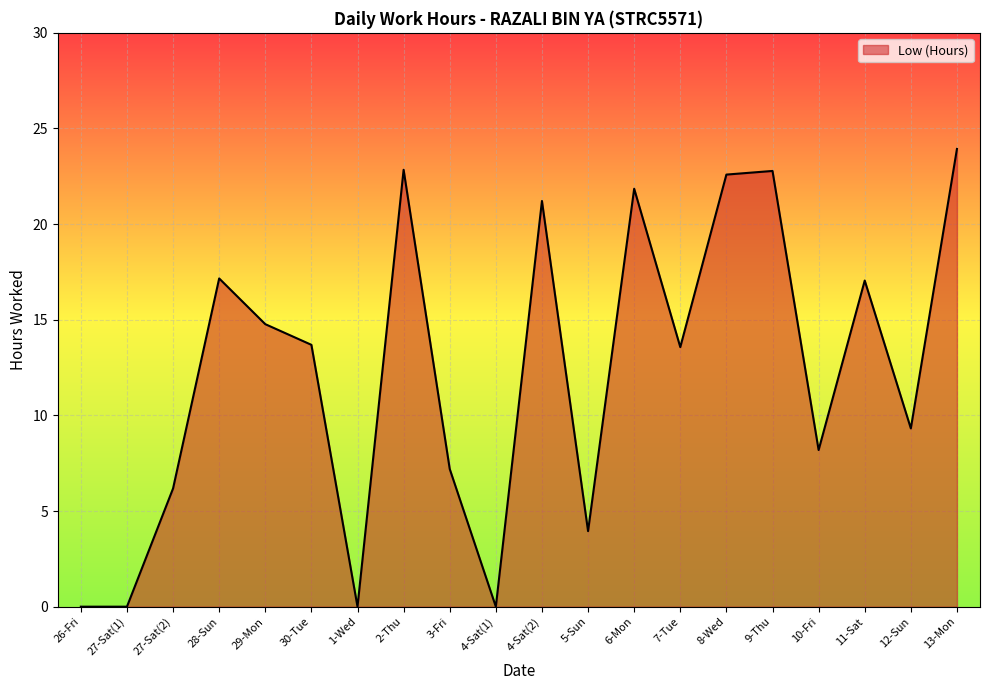

Approximately how many times larger is the value at 29-Mon compared to 8-Wed?

0.7